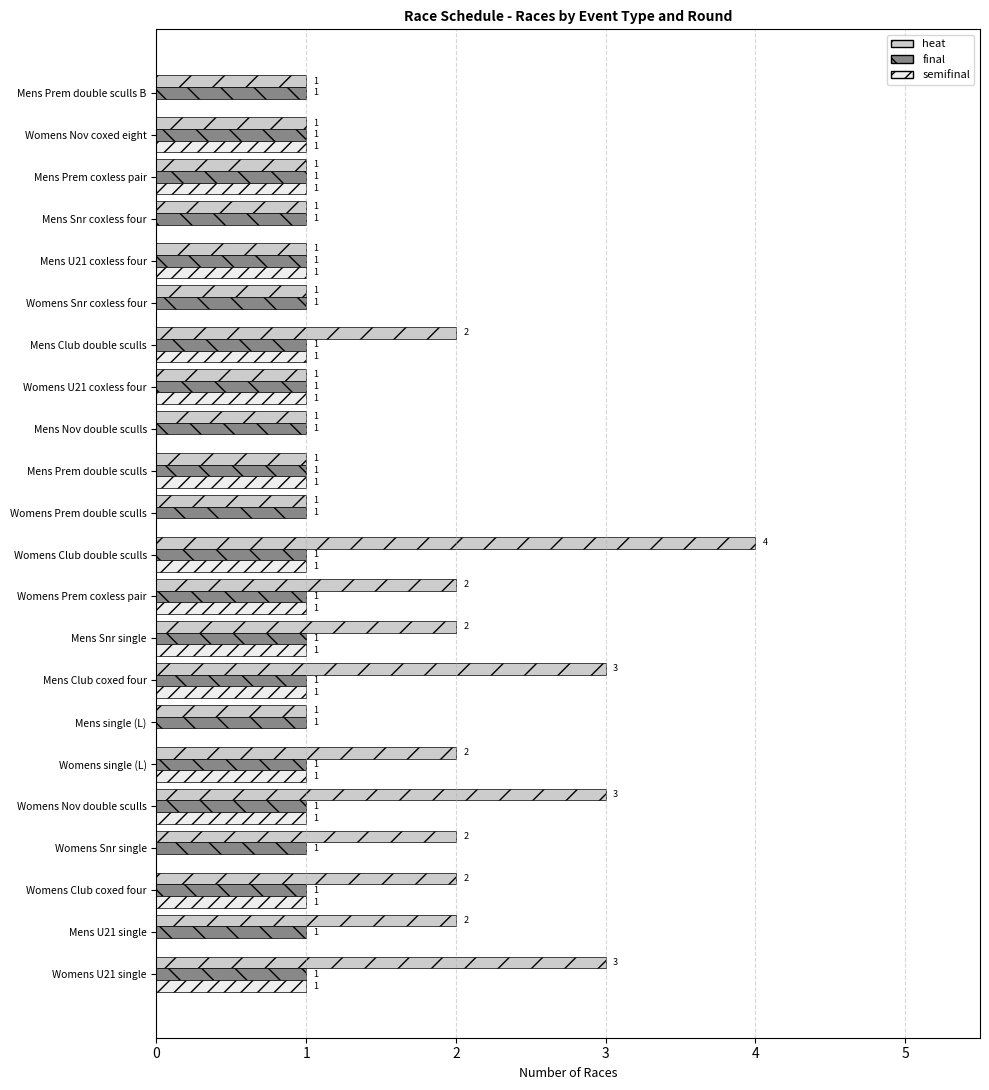

What is the sum of all heat values?

38